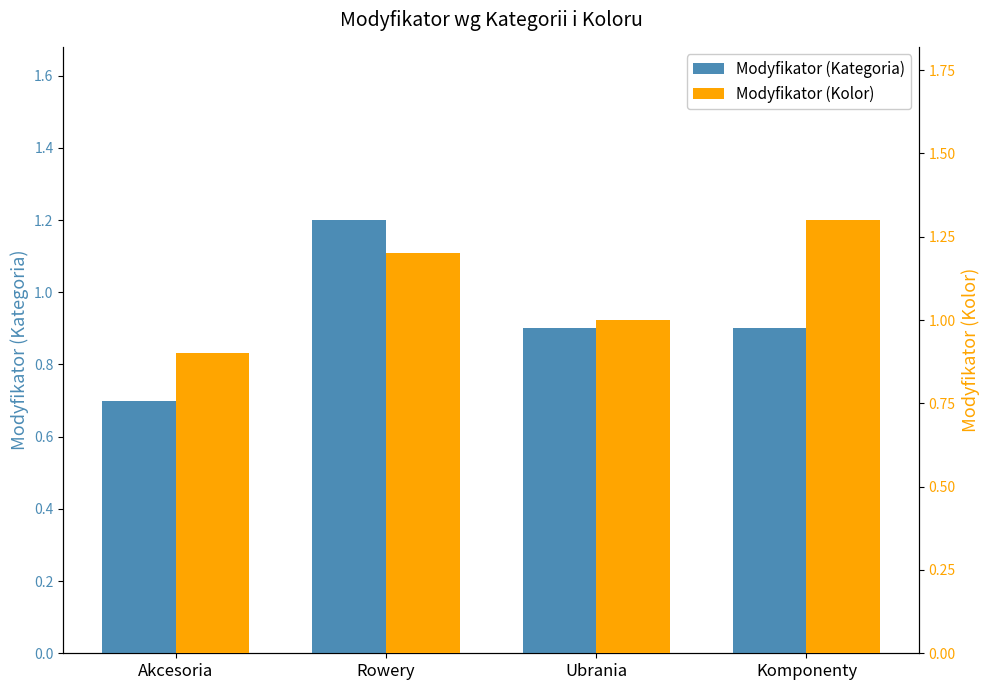

Which series has the widest spread of values?

Modyfikator (Kategoria)